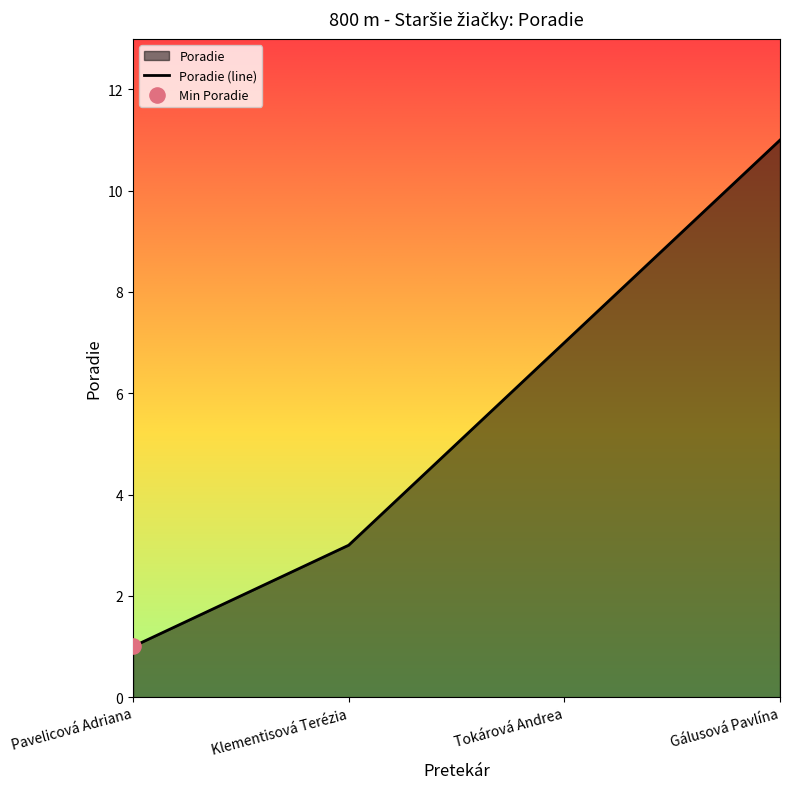

Which has a higher value, Pavelicová Adriana or Klementisová Terézia?

Klementisová Terézia